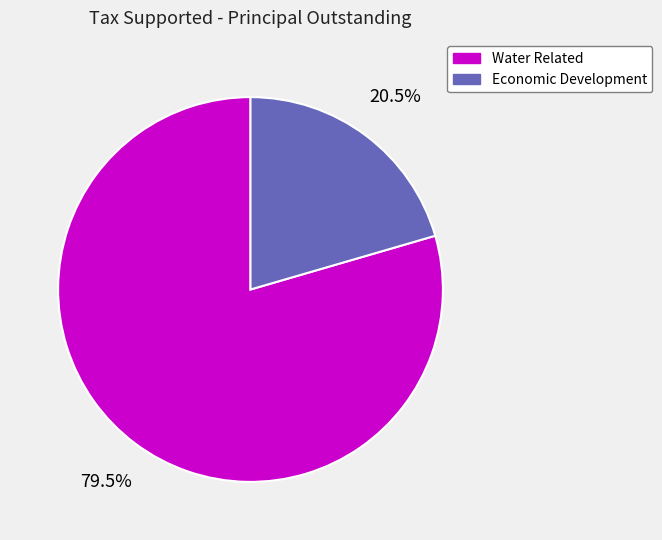

What is the largest slice in the pie chart?

Water Related